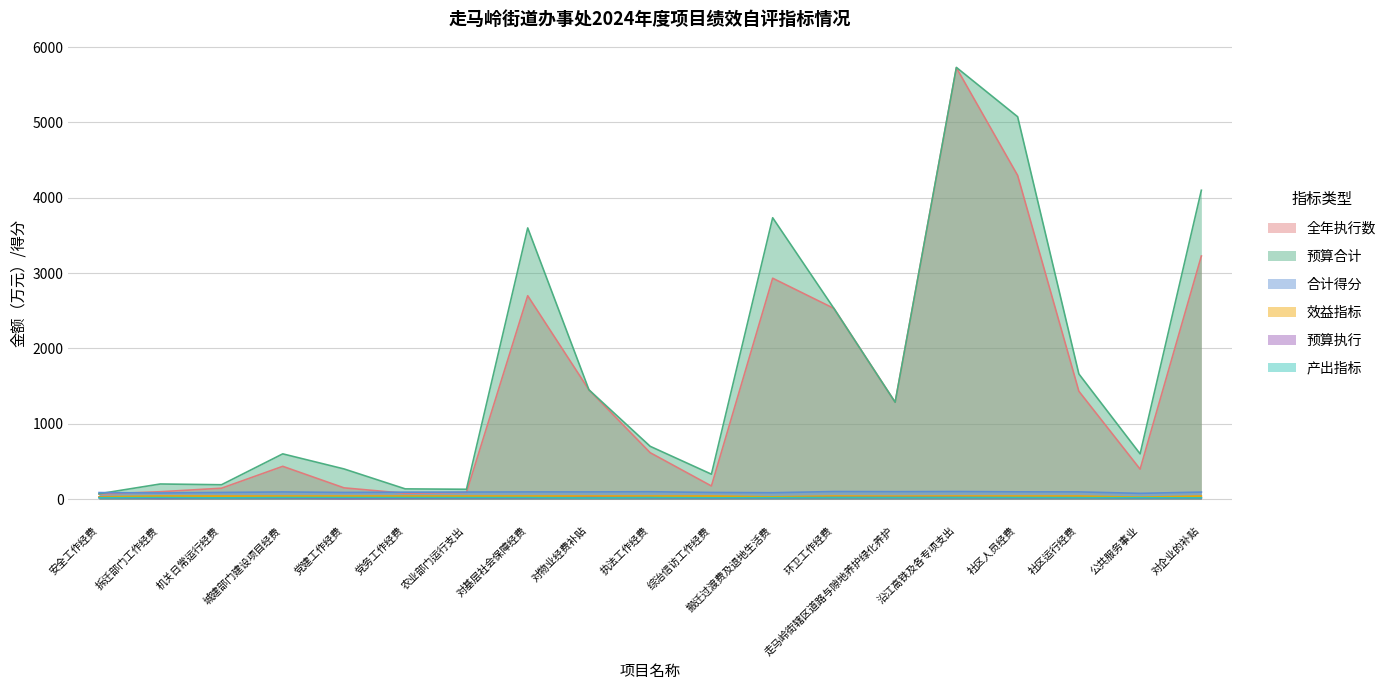

What is the label of the 7th point from the left?

农业部门运行支出